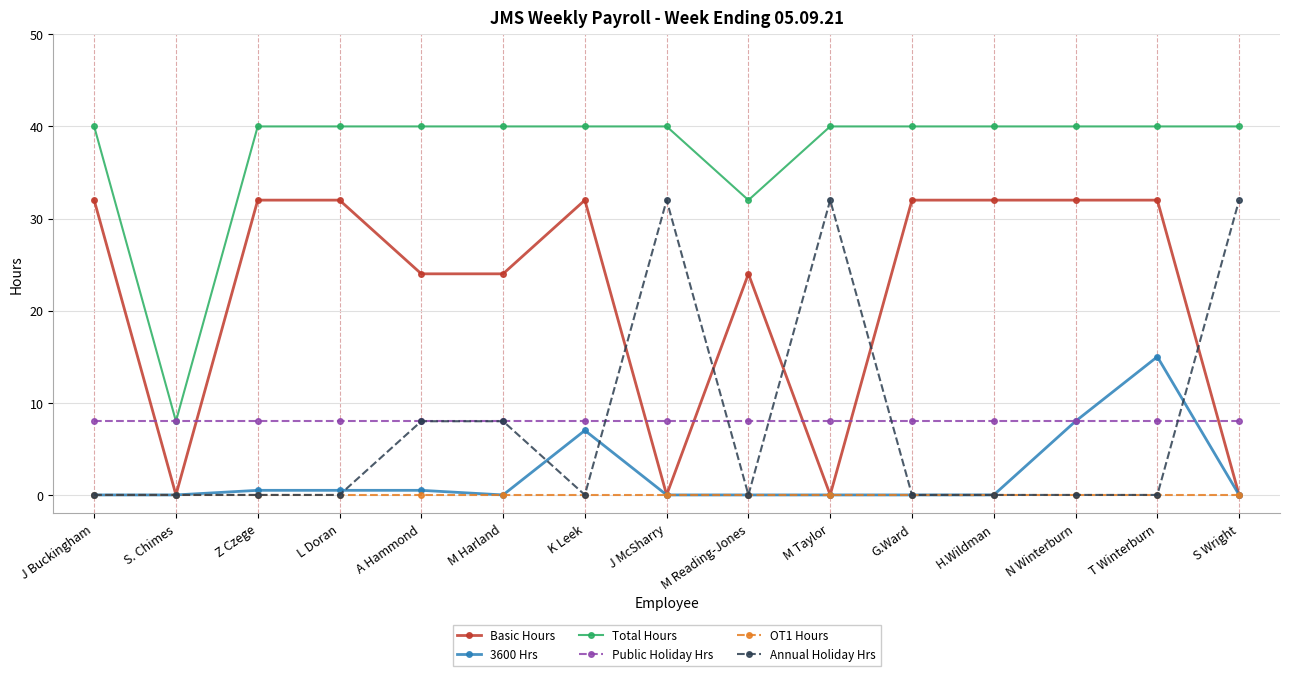

The OT1 Hours series shows 0.0 at G.Ward. True or false?

True